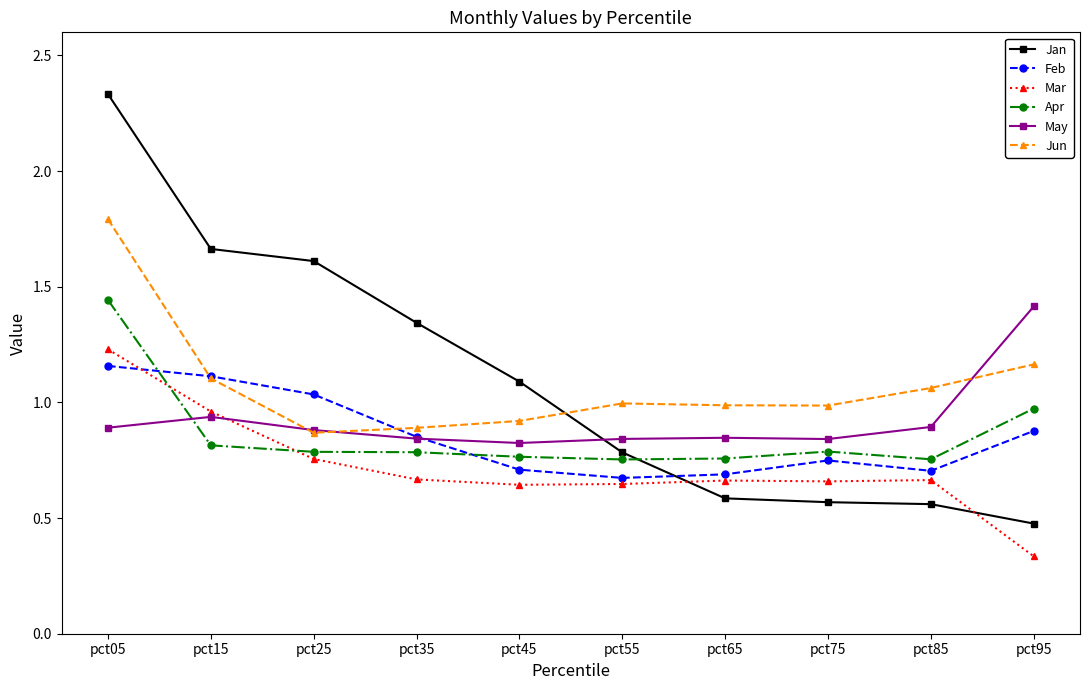

Which category has the lowest value across all series?

pct95